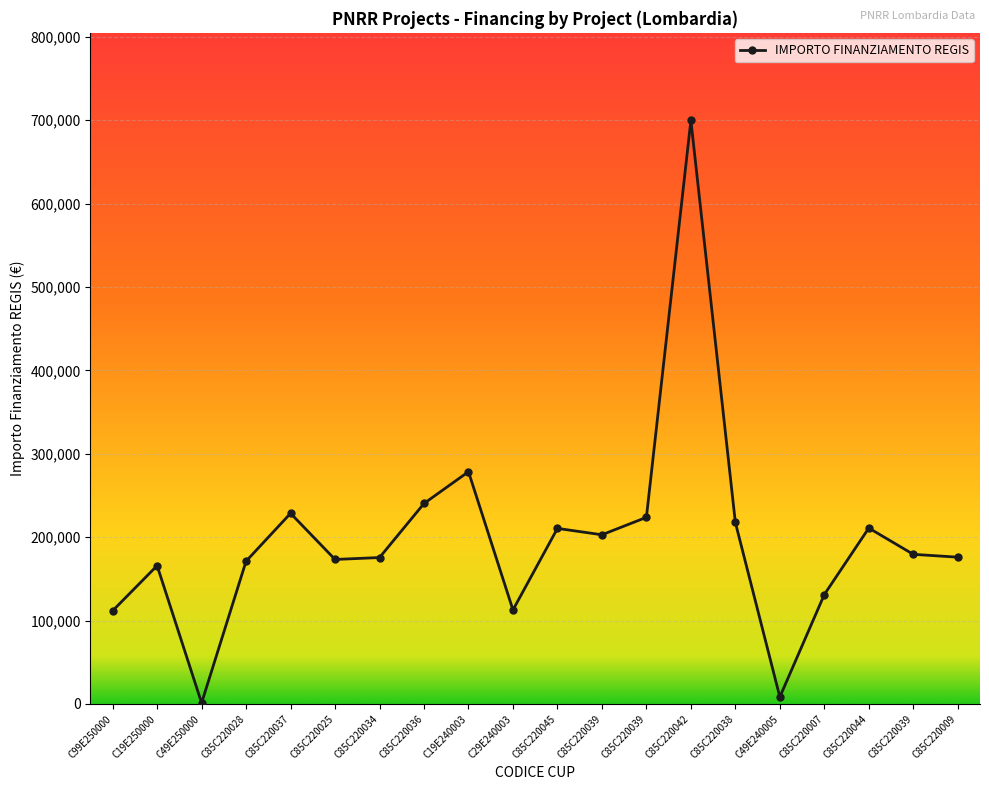

Reading left to right, what are all the values shown in this chart?

C99E250000=111760.0	C19E250000=165869.6	C49E250000=1200.0	C85C220028=171177.7	C85C220037=228592.8	C85C220025=173263.3	C85C220034=175568.4	C85C220036=240397.6	C19E240003=278493.2	C29E240003=112730.4	C85C220045=210514.6	C85C220039=202864.8	C85C220039=223771.4	C85C220042=699734.4	C85C220038=217613.5	C49E240005=8377.6	C85C220007=131200.0	C85C220044=210913.7	C85C220039=179420.1	C85C220009=176000.4